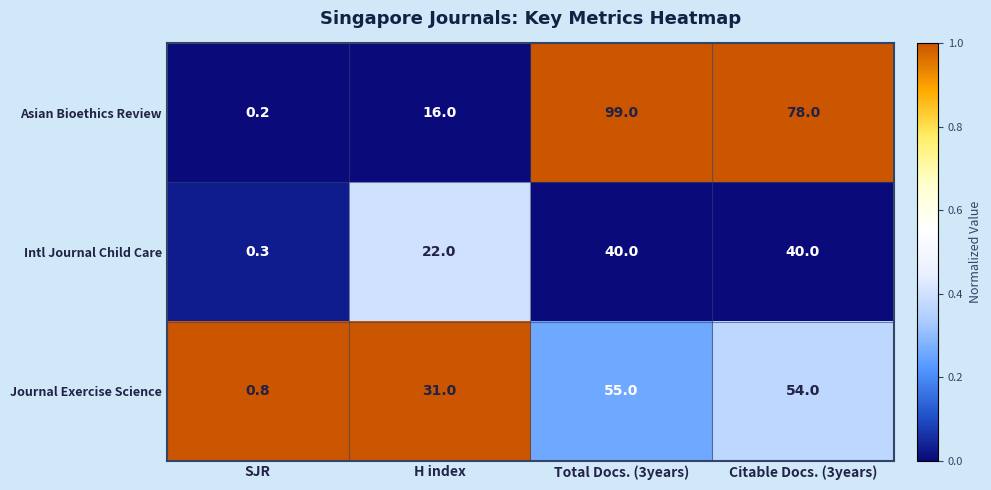

What is the total value across all series at H index?

69.0